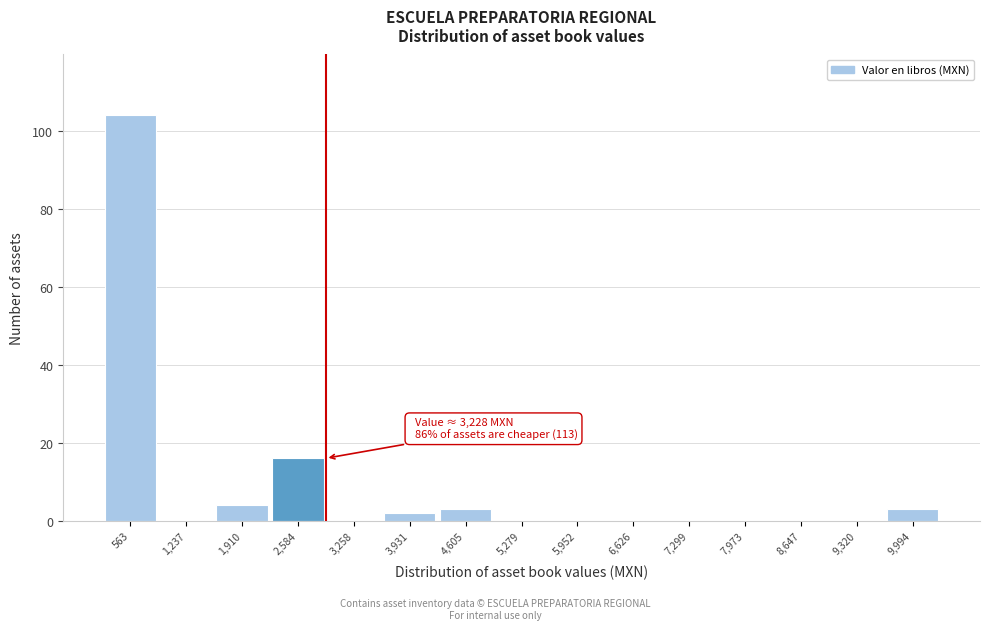

Reading left to right, extract all data points from this chart.

563=104	1,237=0	1,910=4	2,584=16	3,258=0	3,931=2	4,605=3	5,279=0	5,952=0	6,626=0	7,299=0	7,973=0	8,647=0	9,320=0	9,994=3